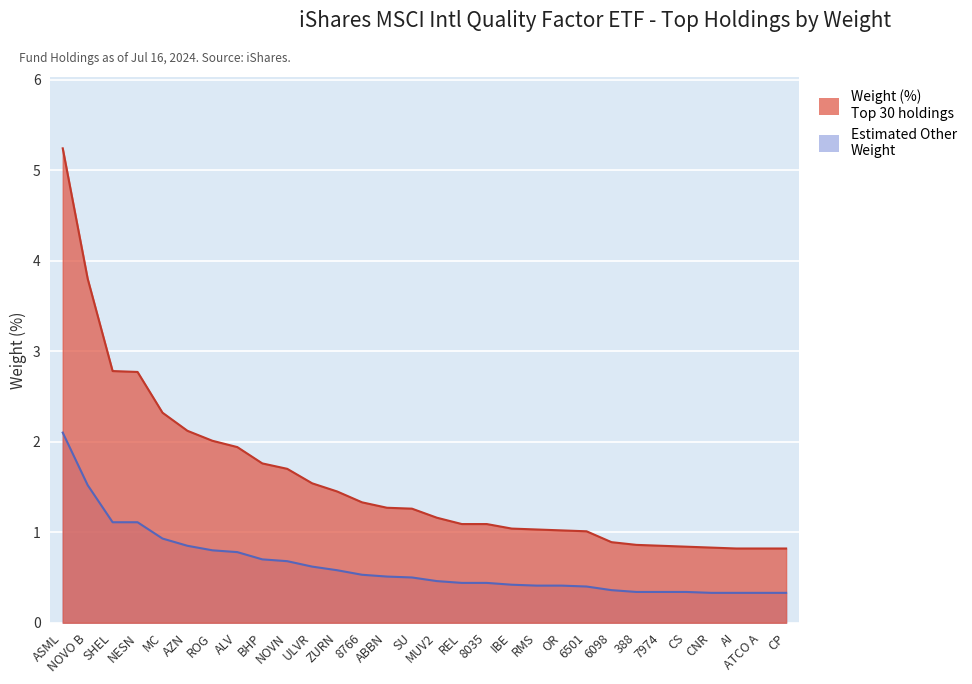

Where is Weight (%) nearest to the value 3?

SHEL